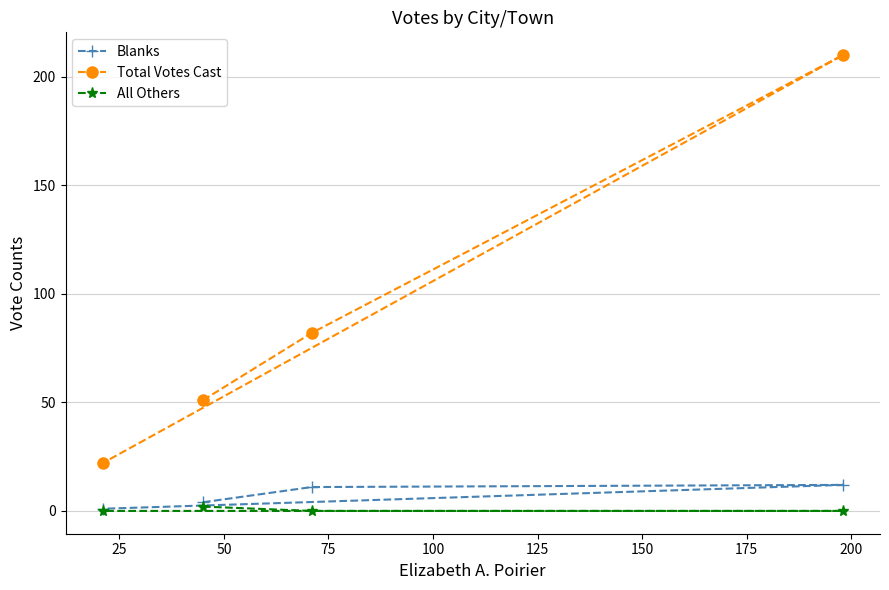

How many data points in Blanks are less than 11?

2